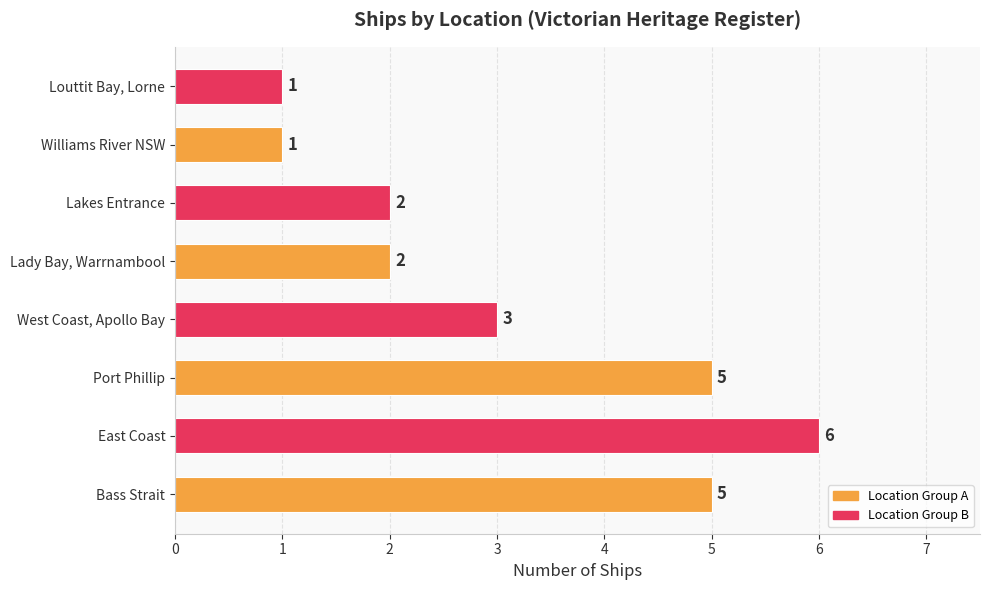

Reading bottom to top, extract all data points from this chart.

Bass Strait=5	East Coast=6	Port Phillip=5	West Coast, Apollo Bay=3	Lady Bay, Warrnambool=2	Lakes Entrance=2	Williams River NSW=1	Louttit Bay, Lorne=1